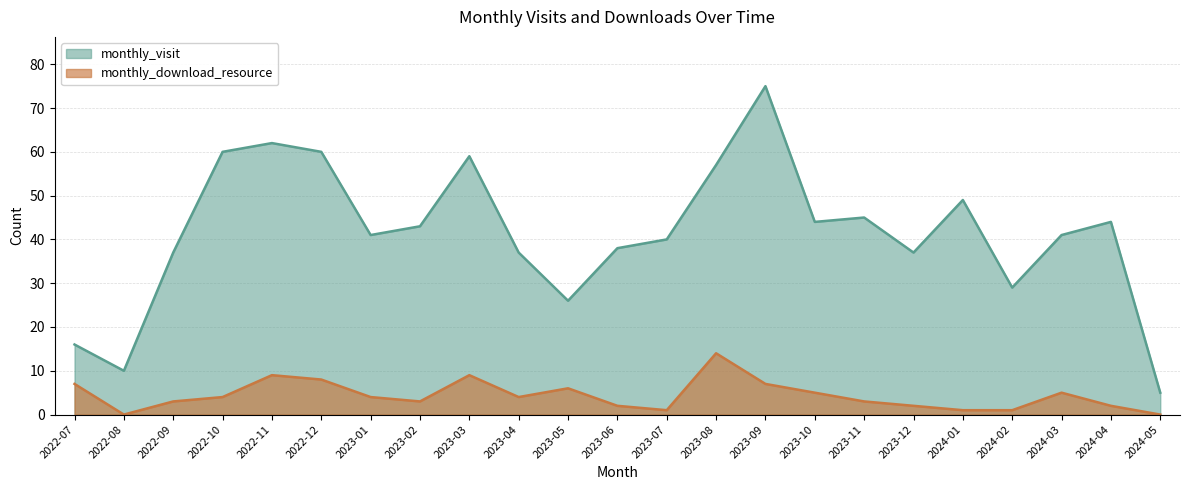

At 2023-09, list the series in order from smallest to largest.

monthly_download_resource, monthly_visit